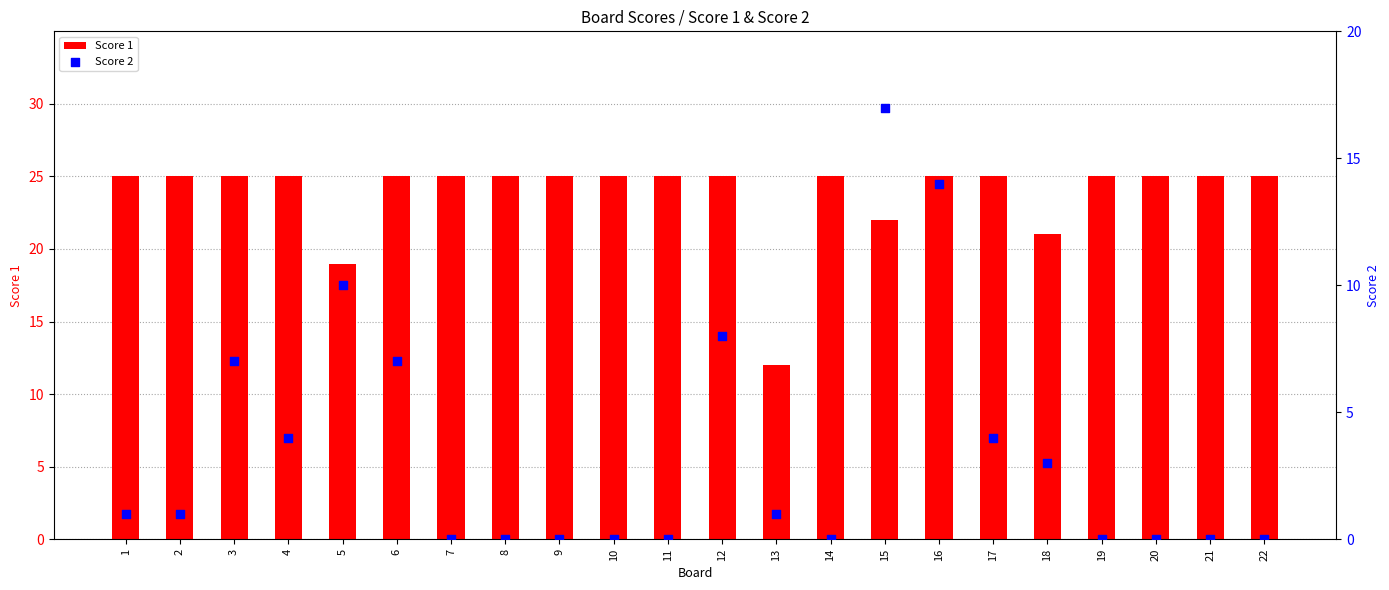

What are all the series names shown in the legend?

Score 1, Score 2